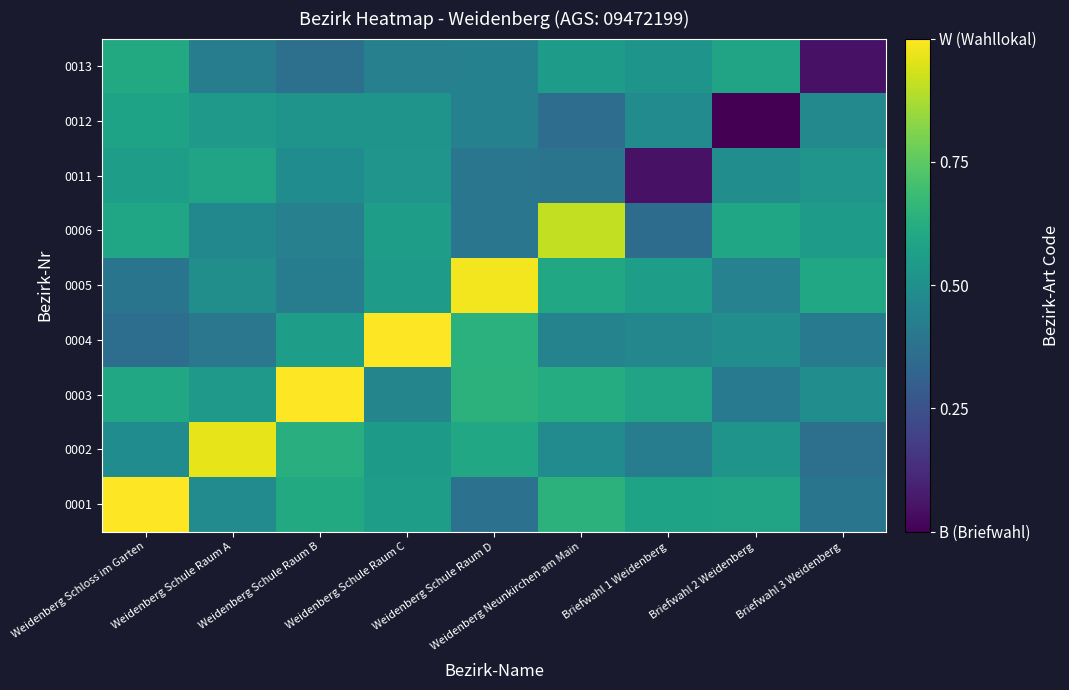

Between Weidenberg Schule Raum D and Weidenberg Neunkirchen am Main, which series saw the biggest shift?

0006